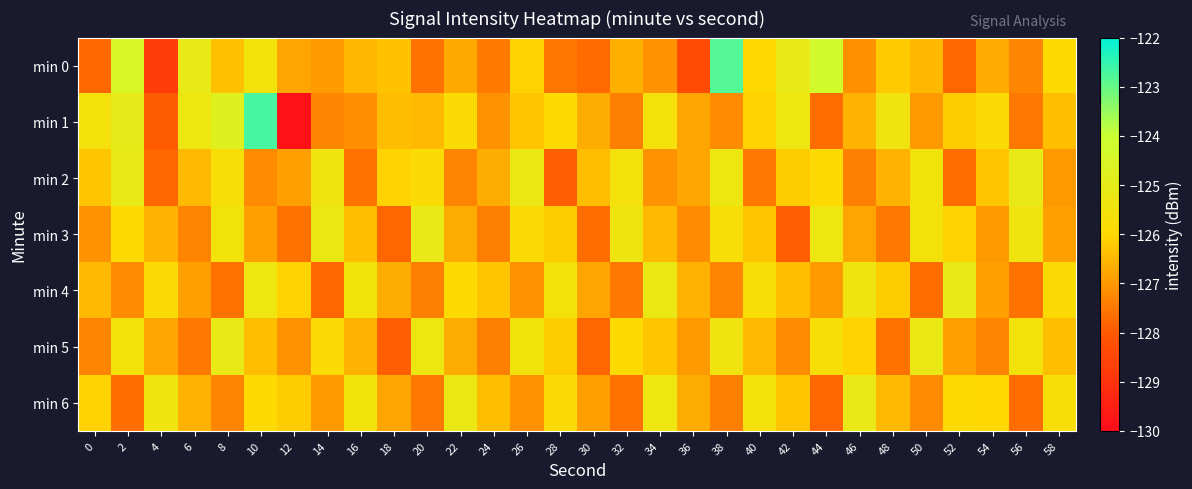

At which category does the chart reach its minimum across all series?

12